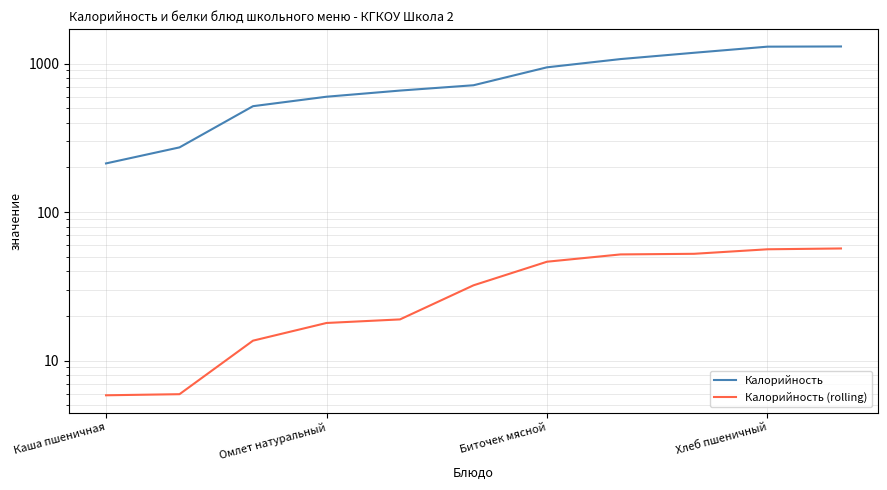

Is it true that Калорийность equals 315.8 at Каша пшеничная?

False